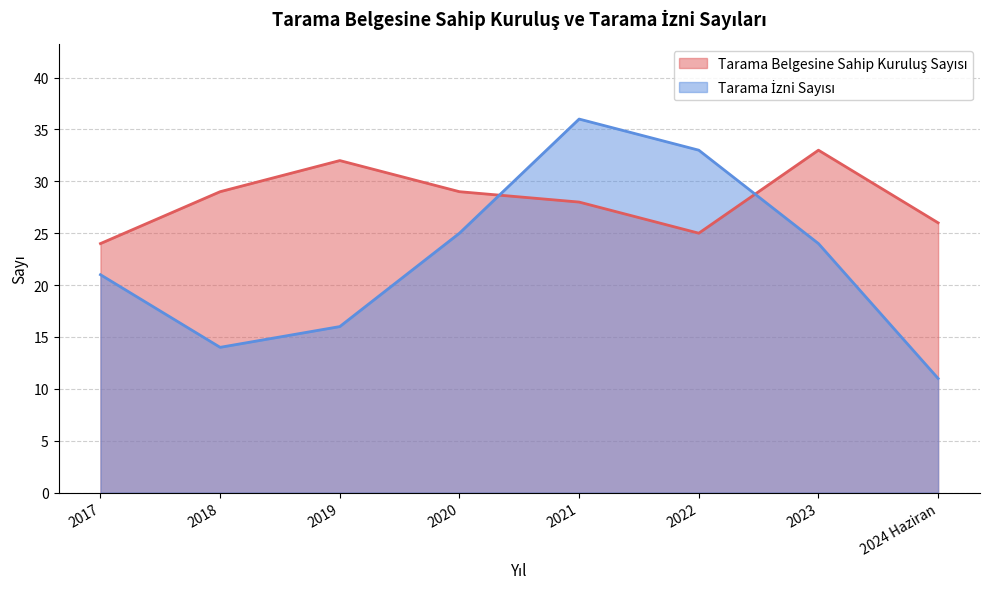

What is the label of the 4th point from the right?

2021